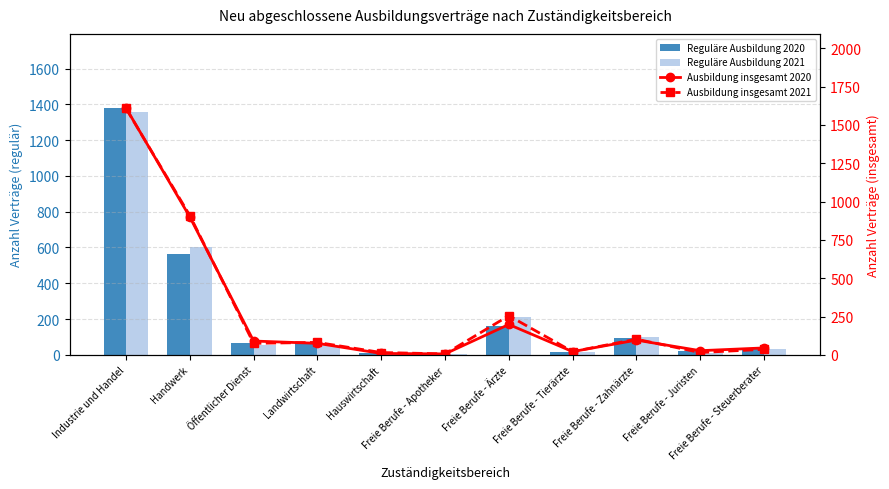

At which label is Ausbildung insgesamt 2021 closest to 807?

Handwerk